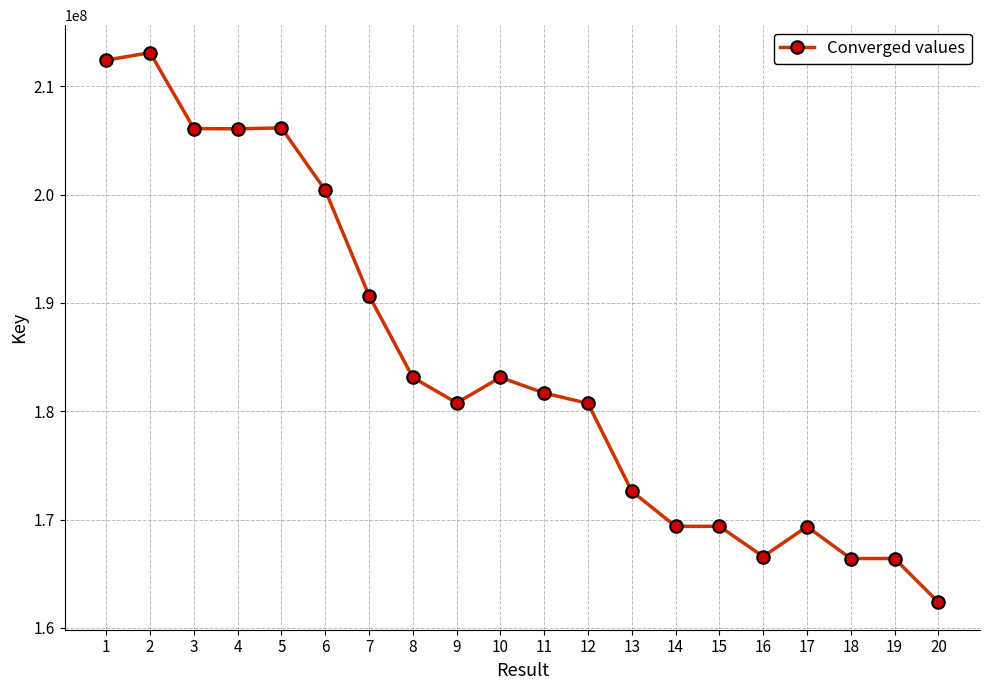

Is this an area chart (filled region under the line)?

No